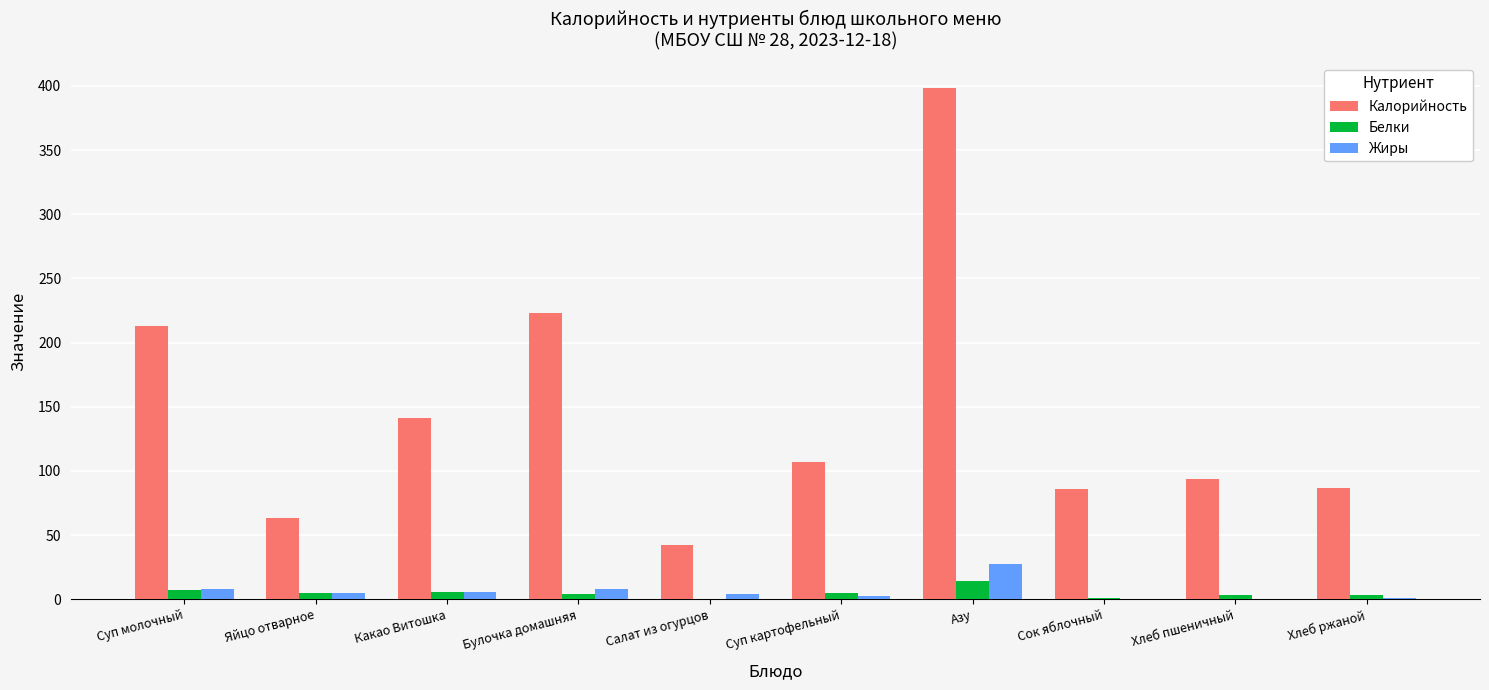

Is it true that Калорийность equals 130.2 at Сок яблочный?

False